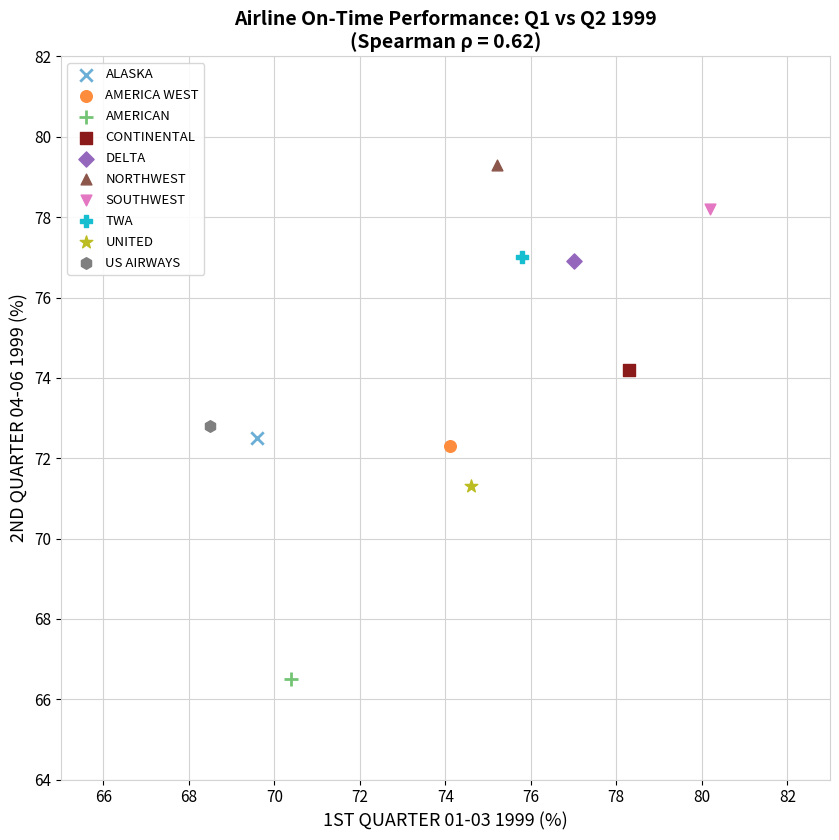

What are all the series names shown in the legend?

ALASKA, AMERICA WEST, AMERICAN, CONTINENTAL, DELTA, NORTHWEST, SOUTHWEST, TWA, UNITED, US AIRWAYS